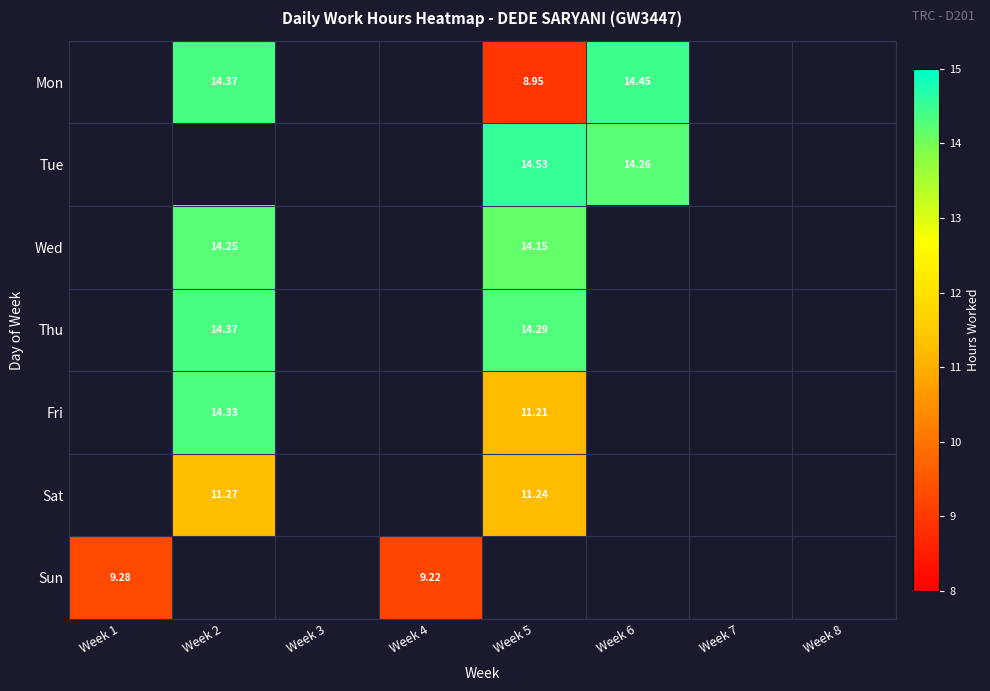

Rank the categories by Thu value from lowest to highest.

Week 1, Week 3, Week 4, Week 6, Week 7, Week 8, Week 5, Week 2